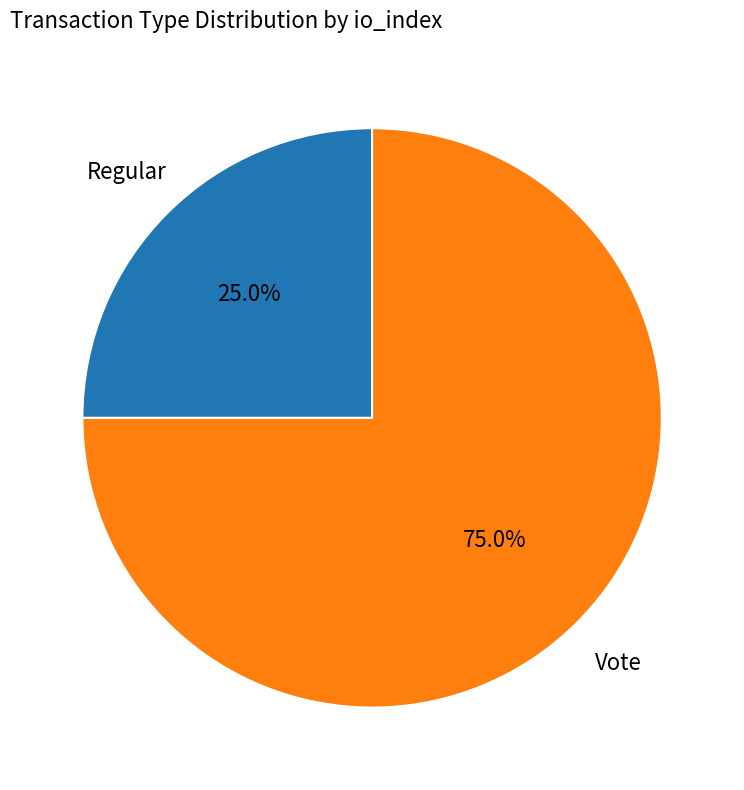

Is Regular the majority of the pie?

No